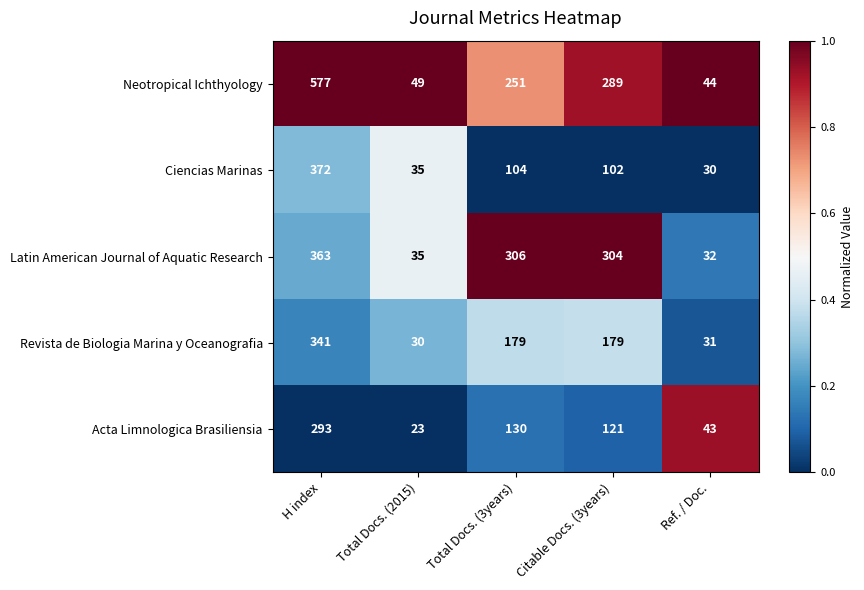

Between Total Docs. (2015) and Ref. / Doc., which series saw the biggest shift?

Acta Limnologica Brasiliensia